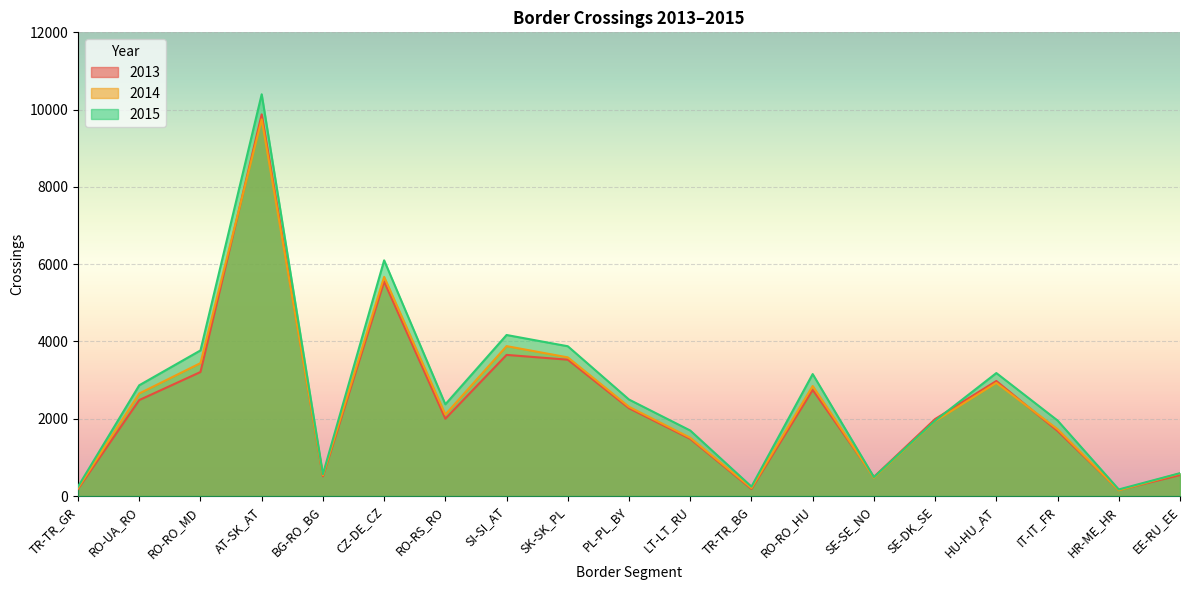

At which category does the chart reach its minimum across all series?

HR-ME_HR